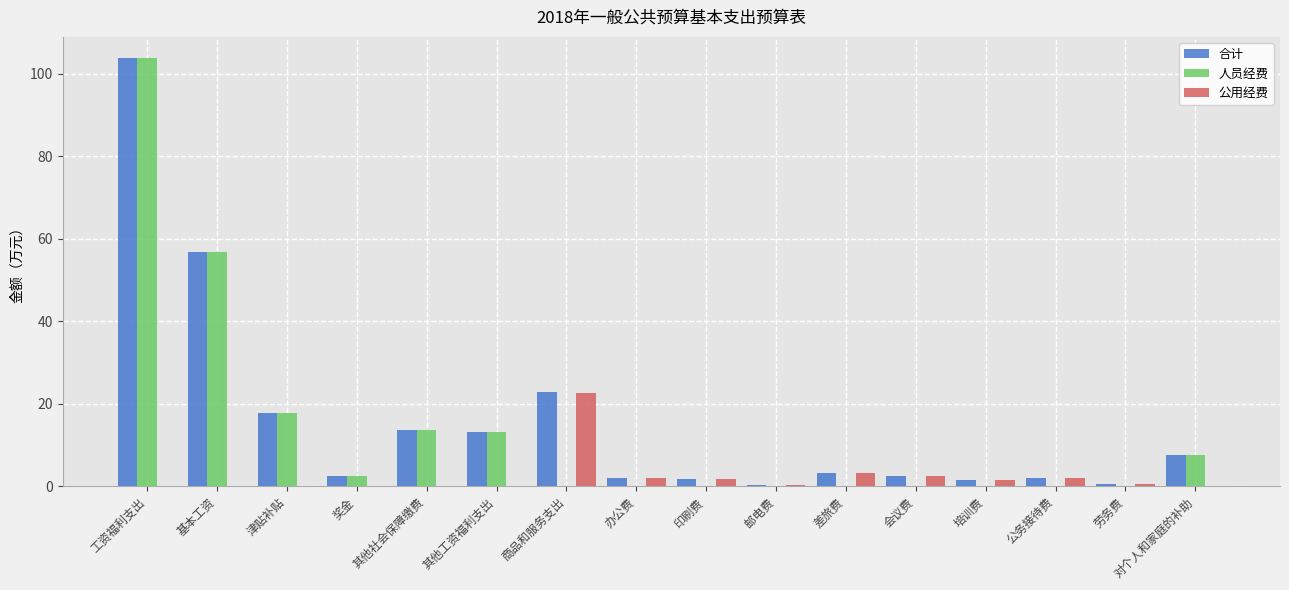

Between 其他工资福利支出 and 培训费, which series saw the biggest shift?

人员经费